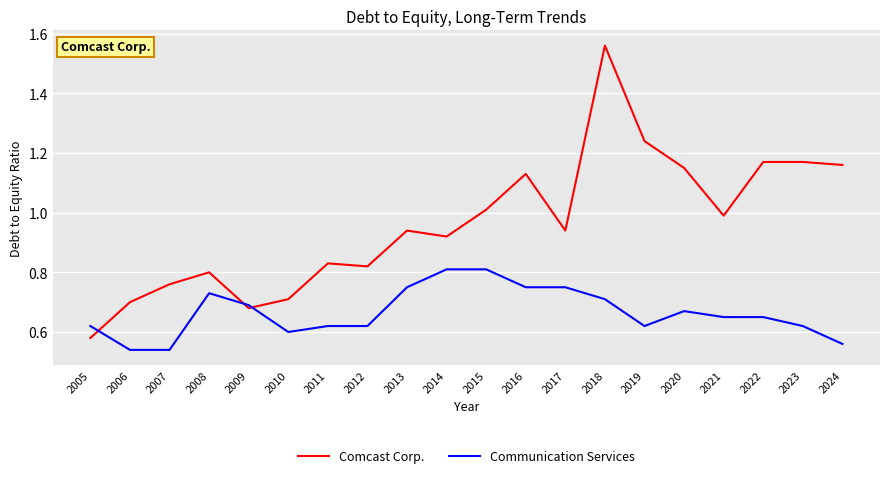

At which category does Comcast Corp. reach its first local peak?

2008